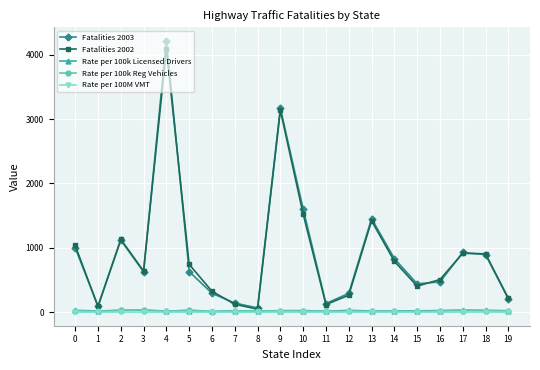

What is the minimum value shown in the chart?

1.0